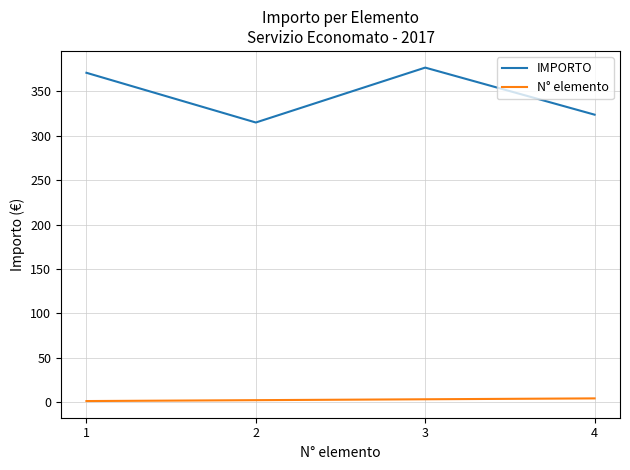

Rank the series at 4 from highest to lowest value.

IMPORTO, N° elemento